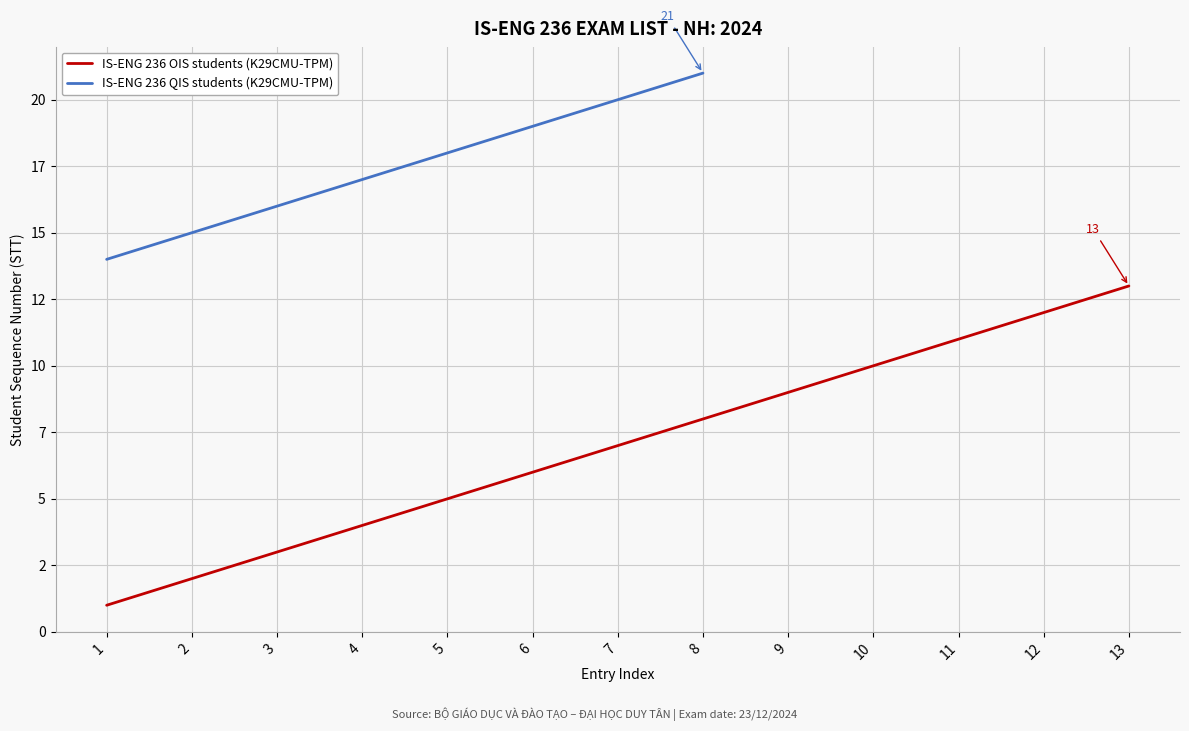

How many values in the Student Count by STT Group (OIS) series are below 7?

6